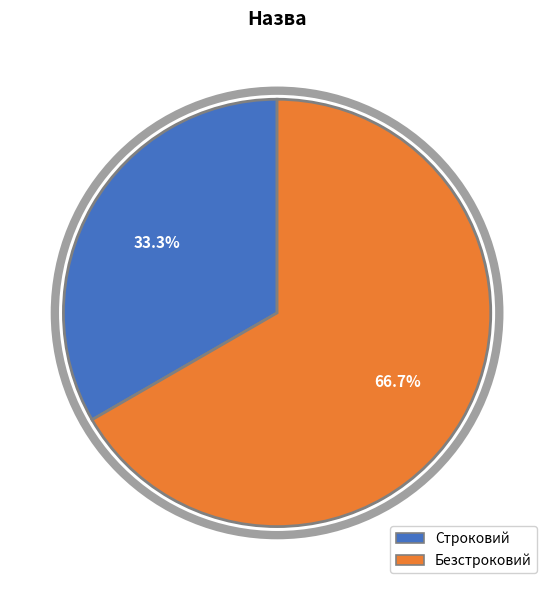

How many segments does this pie chart have?

2